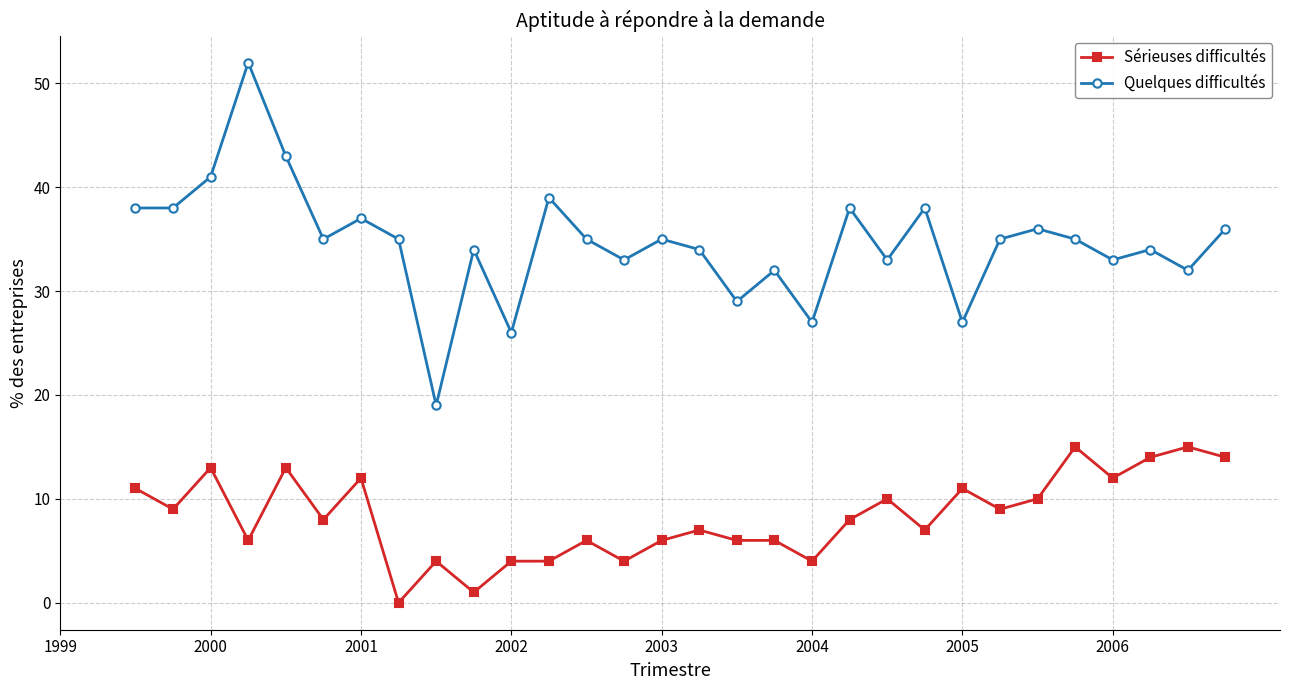

What is the maximum value shown in the chart?

52